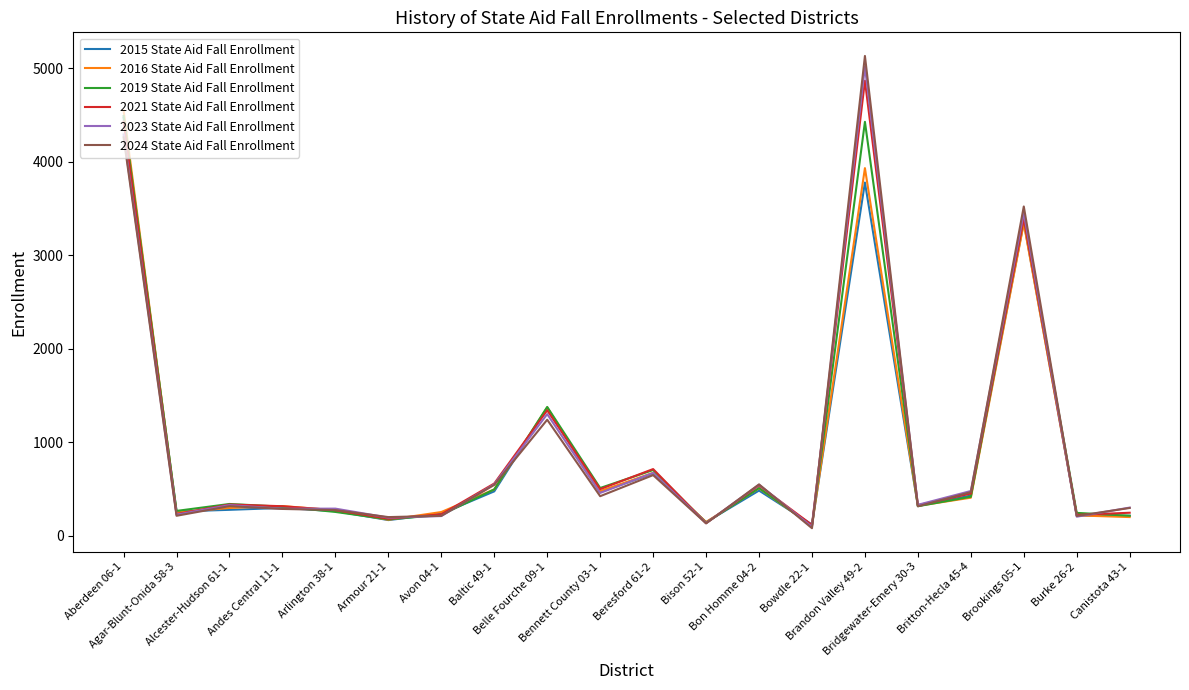

Which series has the largest range (max minus min)?

2024 State Aid Fall Enrollment